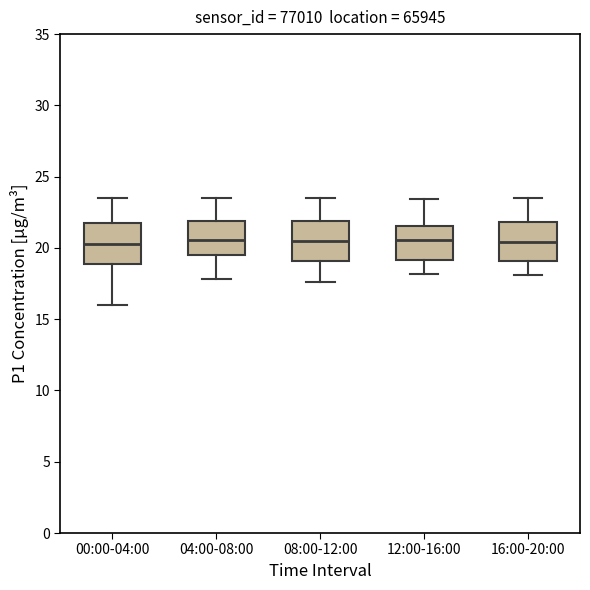

Reading left to right, read every box against the y-axis: the position of its median line, the range the box covers, and the ends of its whiskers. The values are not printed on the chart, so give them approximately, as read against the axis.

00:00-04:00: median 20.5, box 19.0 to 21.5, whiskers 16.0 to 23.5
04:00-08:00: median 20.5, box 19.5 to 22.0, whiskers 18.0 to 23.5
08:00-12:00: median 20.5, box 19.0 to 22.0, whiskers 17.5 to 23.5
12:00-16:00: median 20.5, box 19.0 to 21.5, whiskers 18.0 to 23.5
16:00-20:00: median 20.5, box 19.0 to 22.0, whiskers 18.0 to 23.5